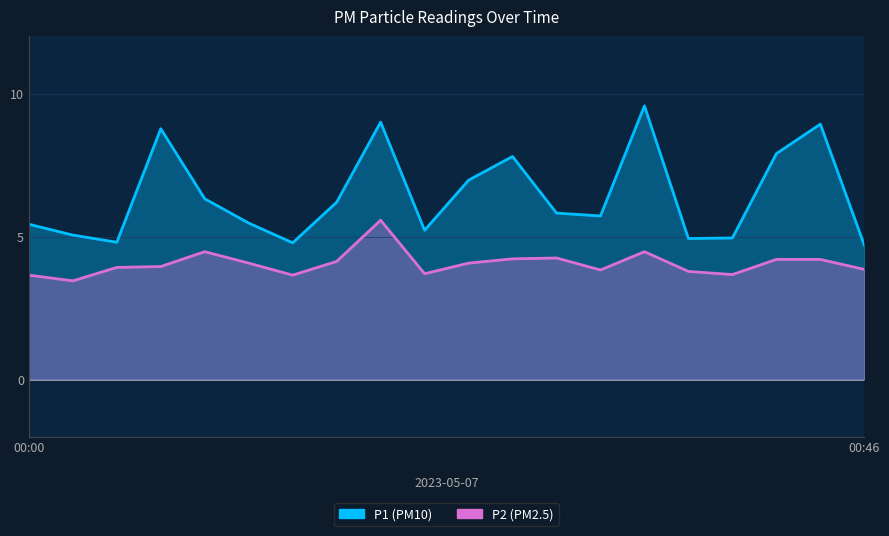

Reading right to left, list all the values displayed in this chart.

P1: 00:46=4.7	00:44=8.9	00:42=7.9	00:39=5.0	00:37=4.9	00:34=9.6	00:32=5.7	00:29=5.8	00:27=7.8	00:25=7.0	00:22=5.2	00:20=9.0	00:17=6.2	00:15=4.8	00:12=5.5	00:10=6.3	00:07=8.8	00:05=4.8	00:03=5.0	00:00=5.4
P2: 00:46=3.9	00:44=4.2	00:42=4.2	00:39=3.7	00:37=3.8	00:34=4.5	00:32=3.8	00:29=4.2	00:27=4.2	00:25=4.1	00:22=3.7	00:20=5.6	00:17=4.1	00:15=3.6	00:12=4.1	00:10=4.5	00:07=4.0	00:05=3.9	00:03=3.5	00:00=3.6